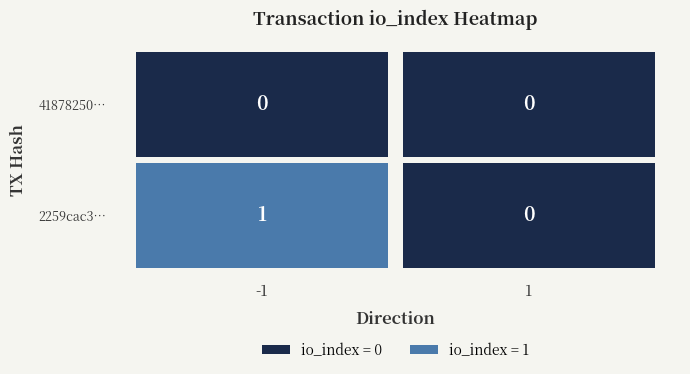

Reading right to left, list all the values displayed in this chart.

2259cac3a9d014c82f29fb20732d47b3570d57f: 0	1
41878250f4a54ab93663d6b93b34ca3f935e169: 0	0